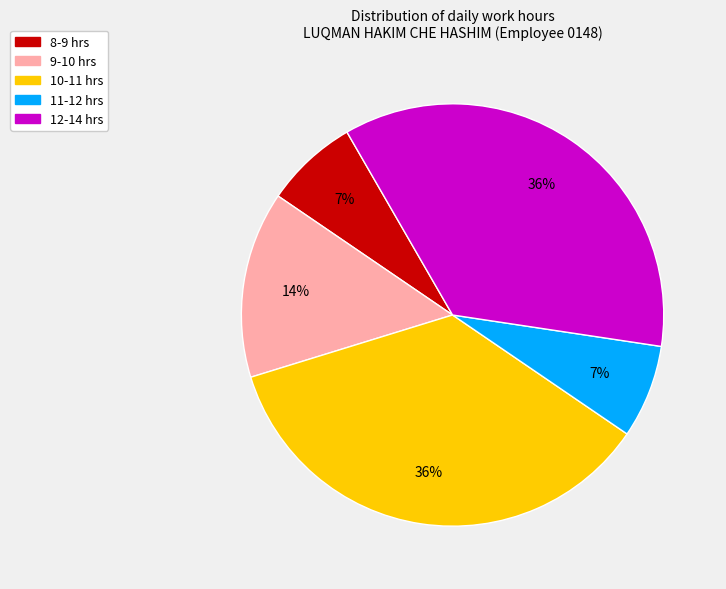

To the nearest percent, what percentage of the pie is 9-10 hrs?

14%